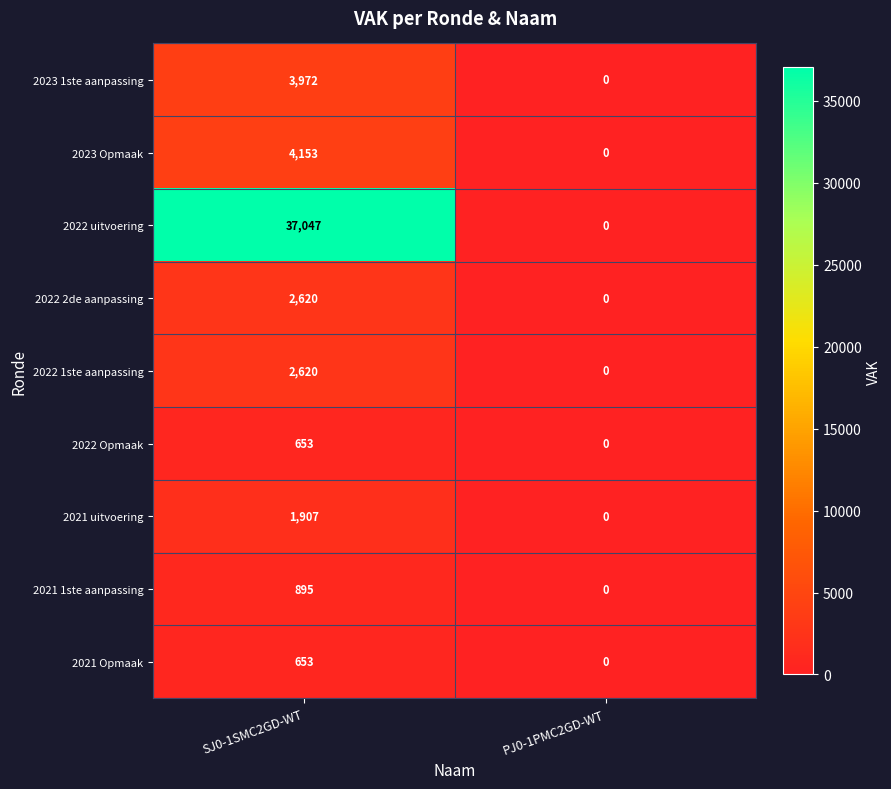

Which series has the widest spread of values?

2022 uitvoering